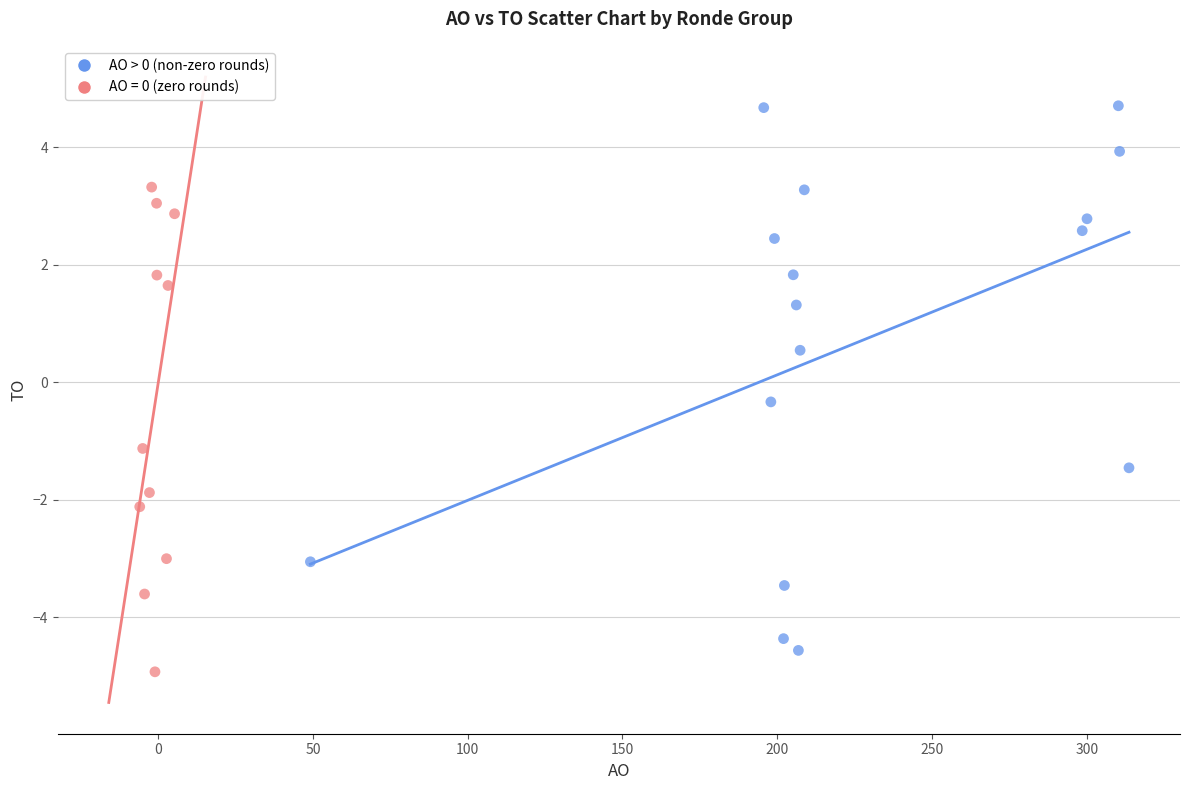

Which series has the widest spread of Y values?

AO > 0 (non-zero rounds)